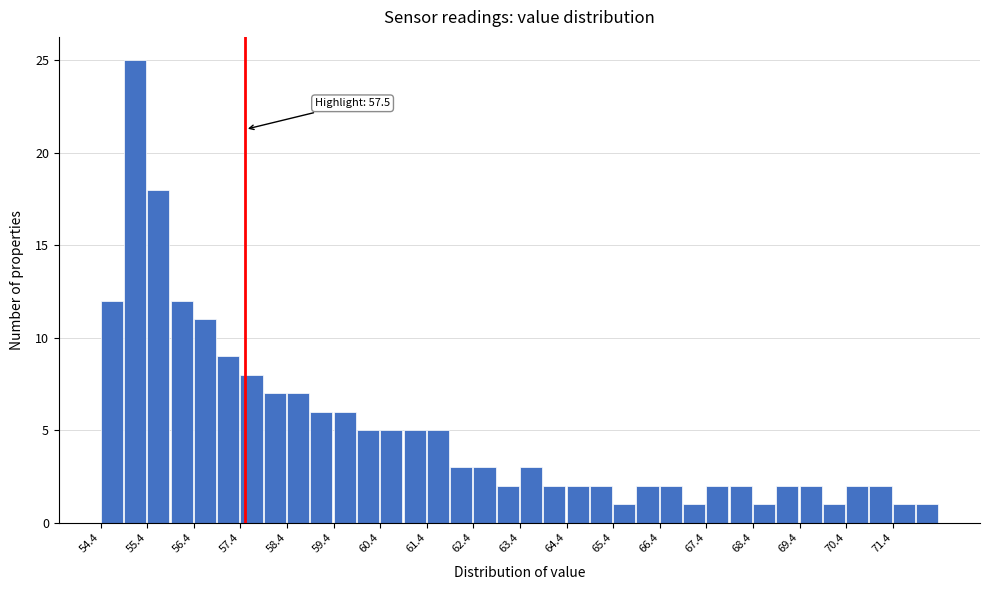

Which range on the x-axis has the tallest bar?

54.9 to 55.4